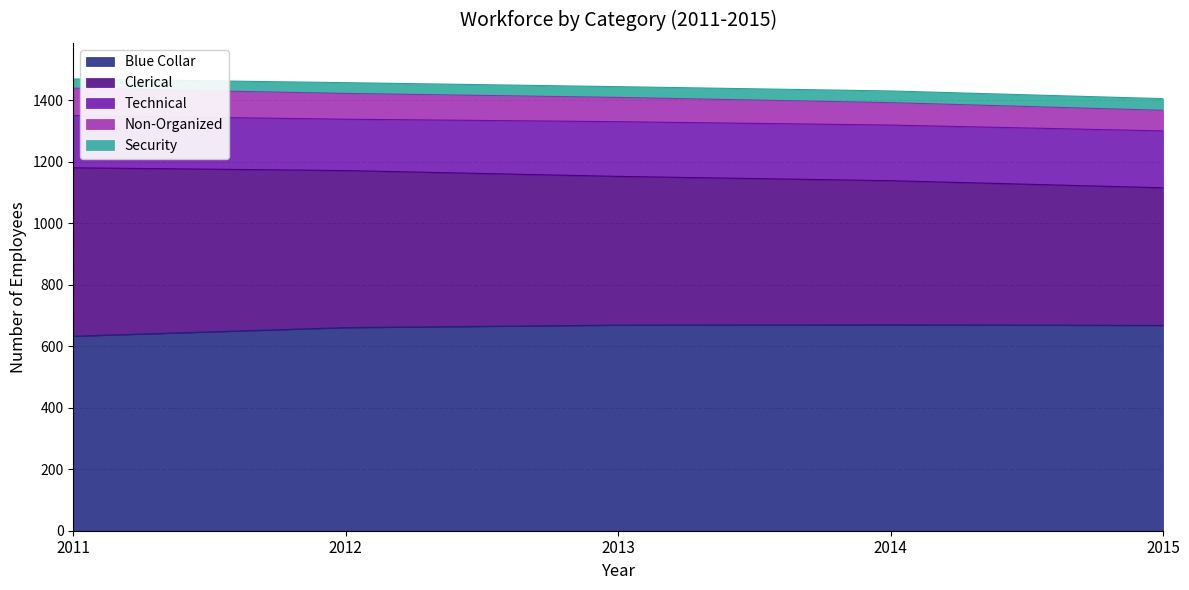

What is the lowest value of the Blue Collar series?

633